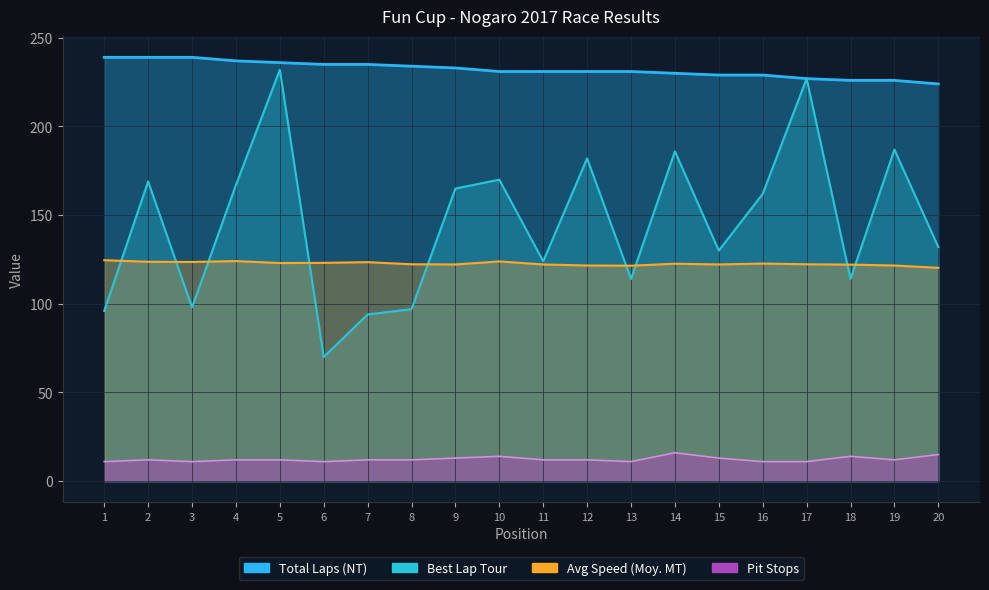

What is the difference between the maximum and minimum values in the Best Lap Tour series?

162.0